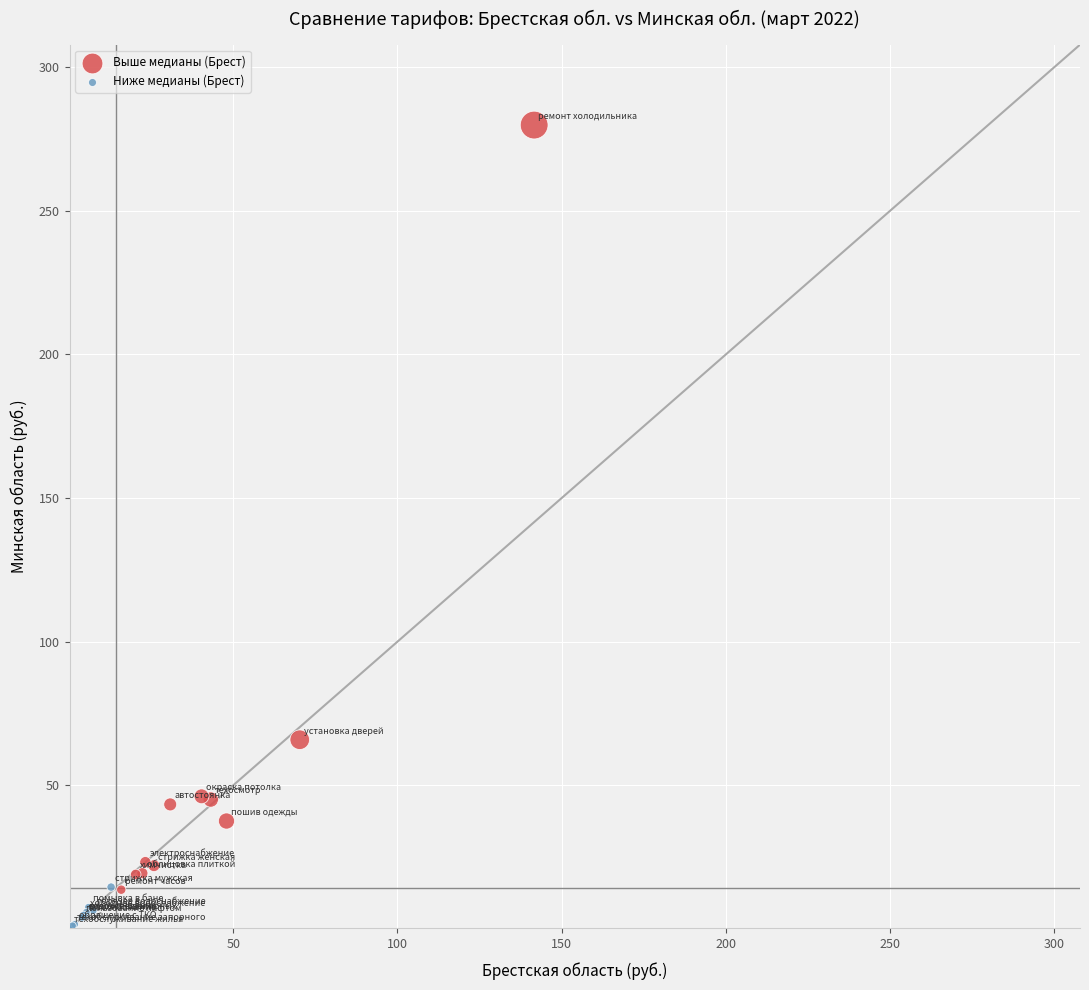

Which series reaches the minimum Y coordinate?

Ниже медианы (Брест)